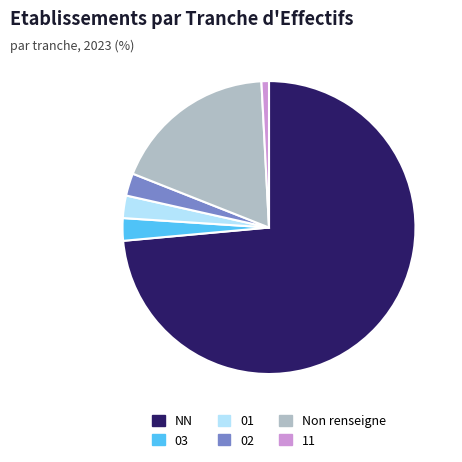

Is there a majority slice in this chart?

Yes